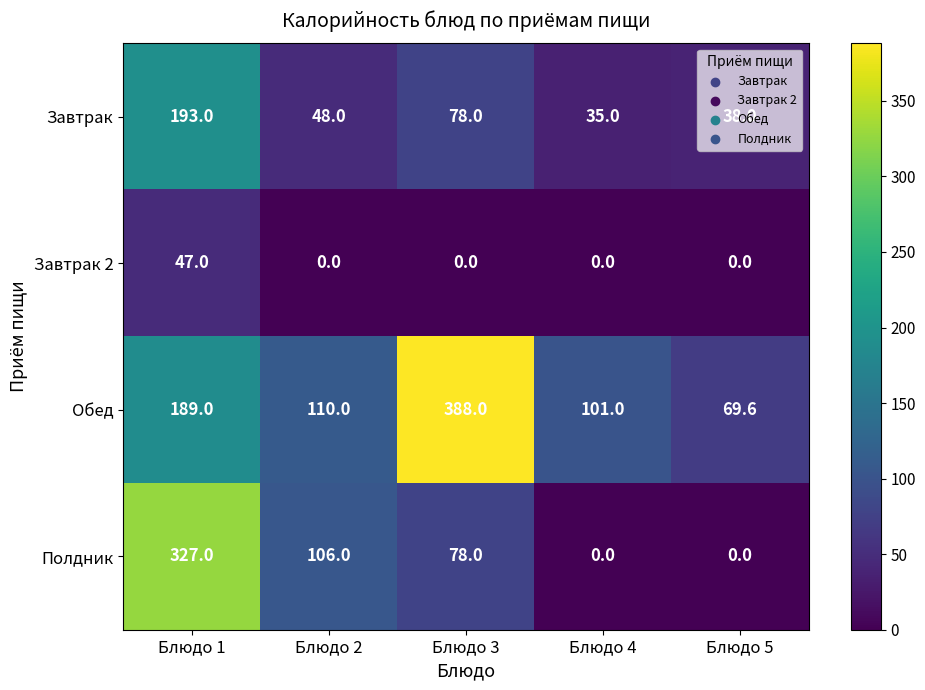

Where does the Завтрак series first go above 48?

Блюдо 1